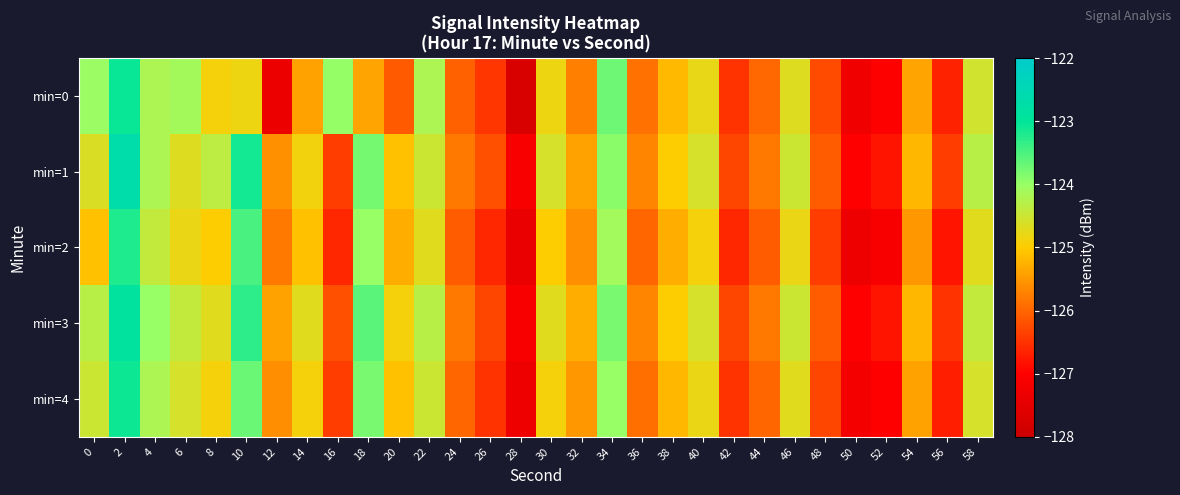

Which series has the widest spread of values?

min=0